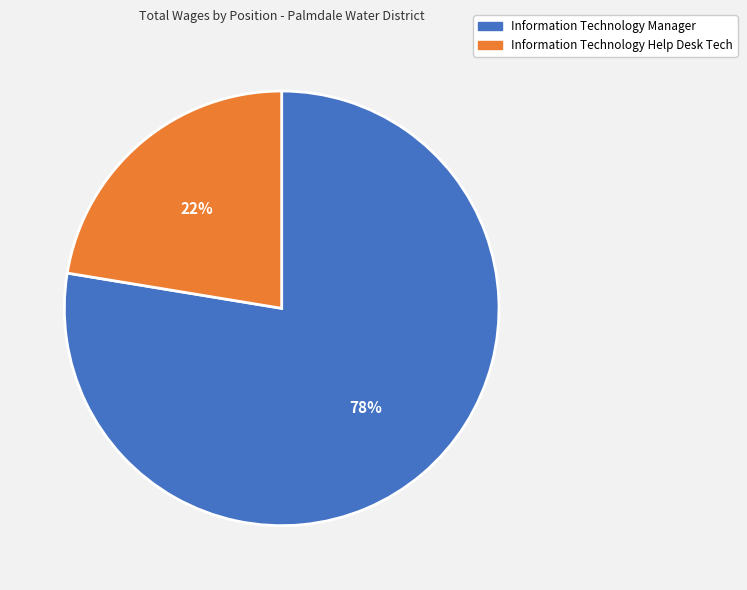

Which category accounts for the majority?

Information Technology Manager